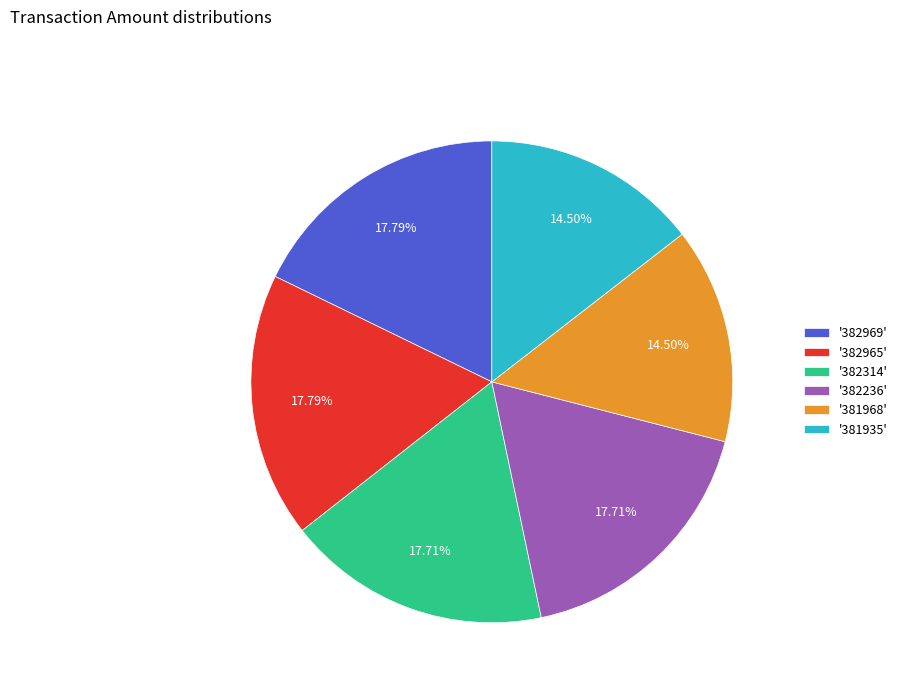

Is there any slice that represents more than half of the pie?

No